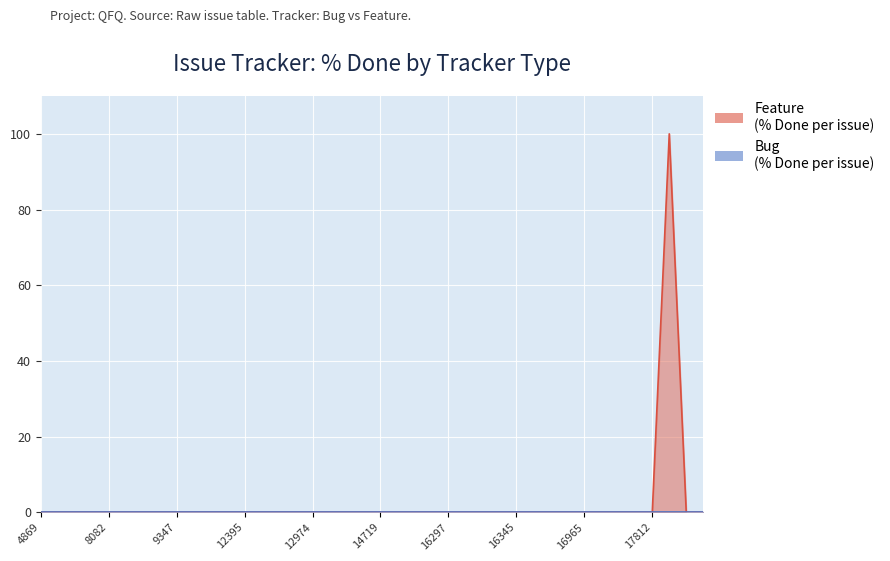

What is the greatest value displayed?

100